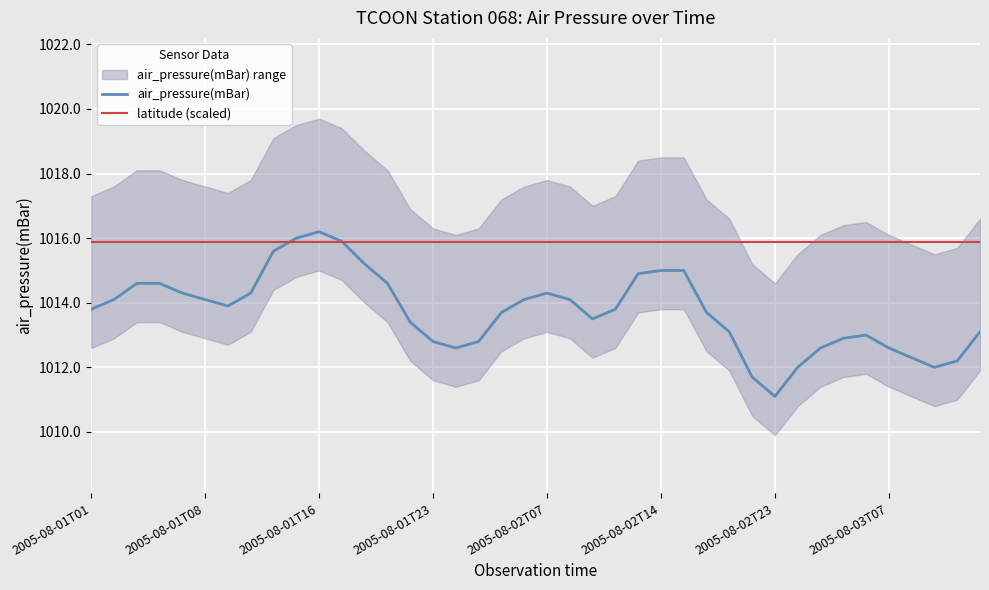

What is the lowest value of the latitude (scaled) series?

1015.9